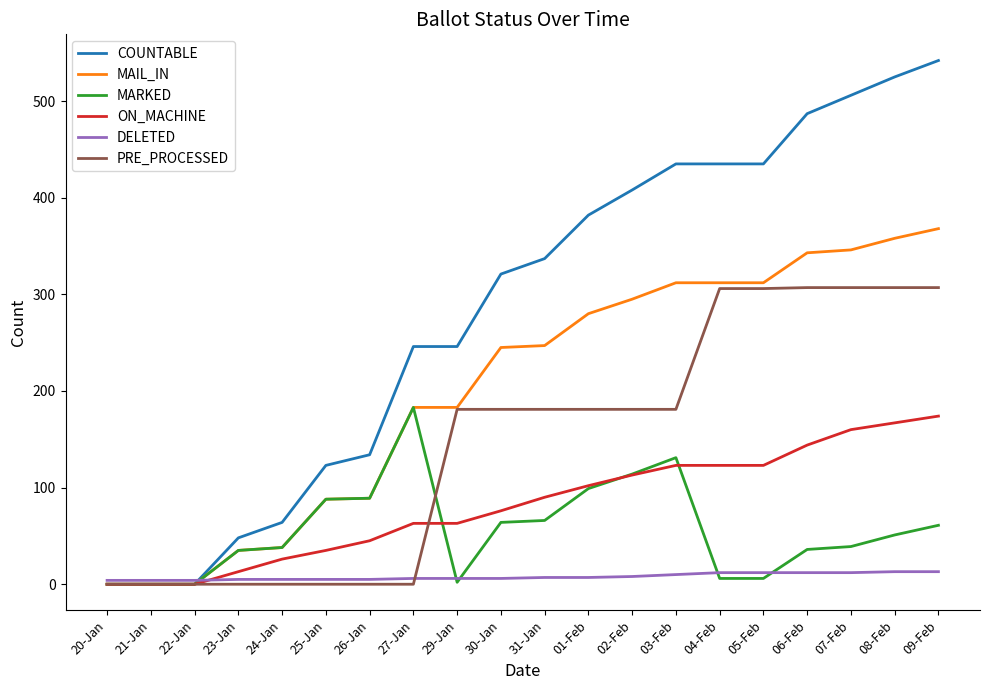

What is the greatest value displayed?

542